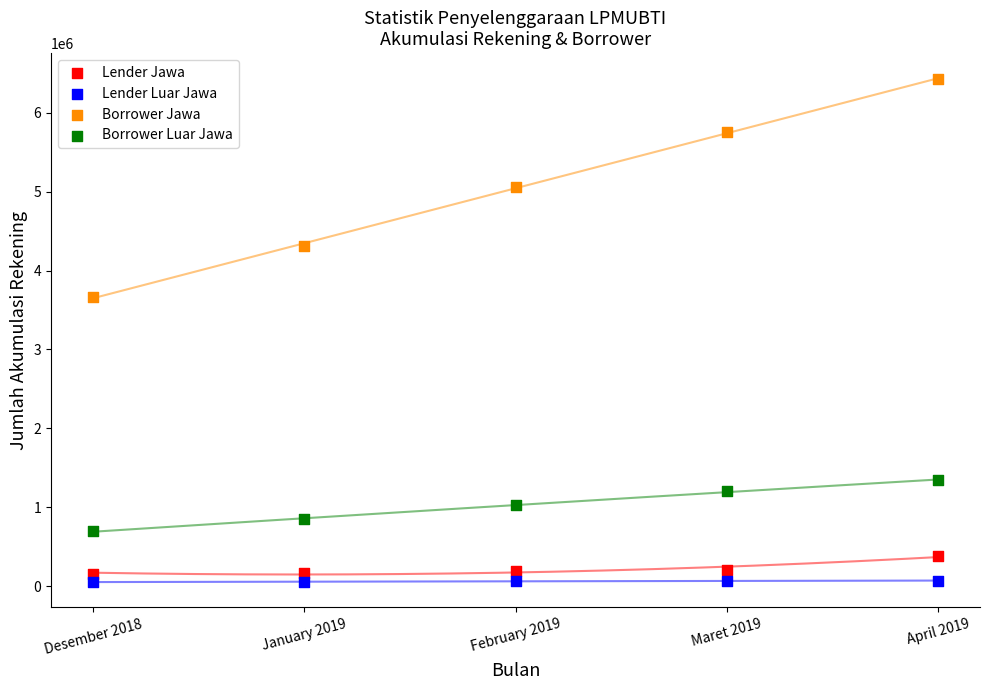

Which series has the widest spread of Y values?

Borrower Jawa